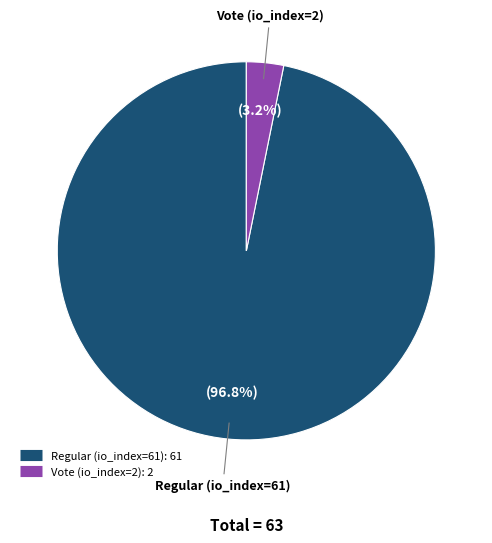

Between Regular (io_index=61) and Vote (io_index=2), which is larger?

Regular (io_index=61)